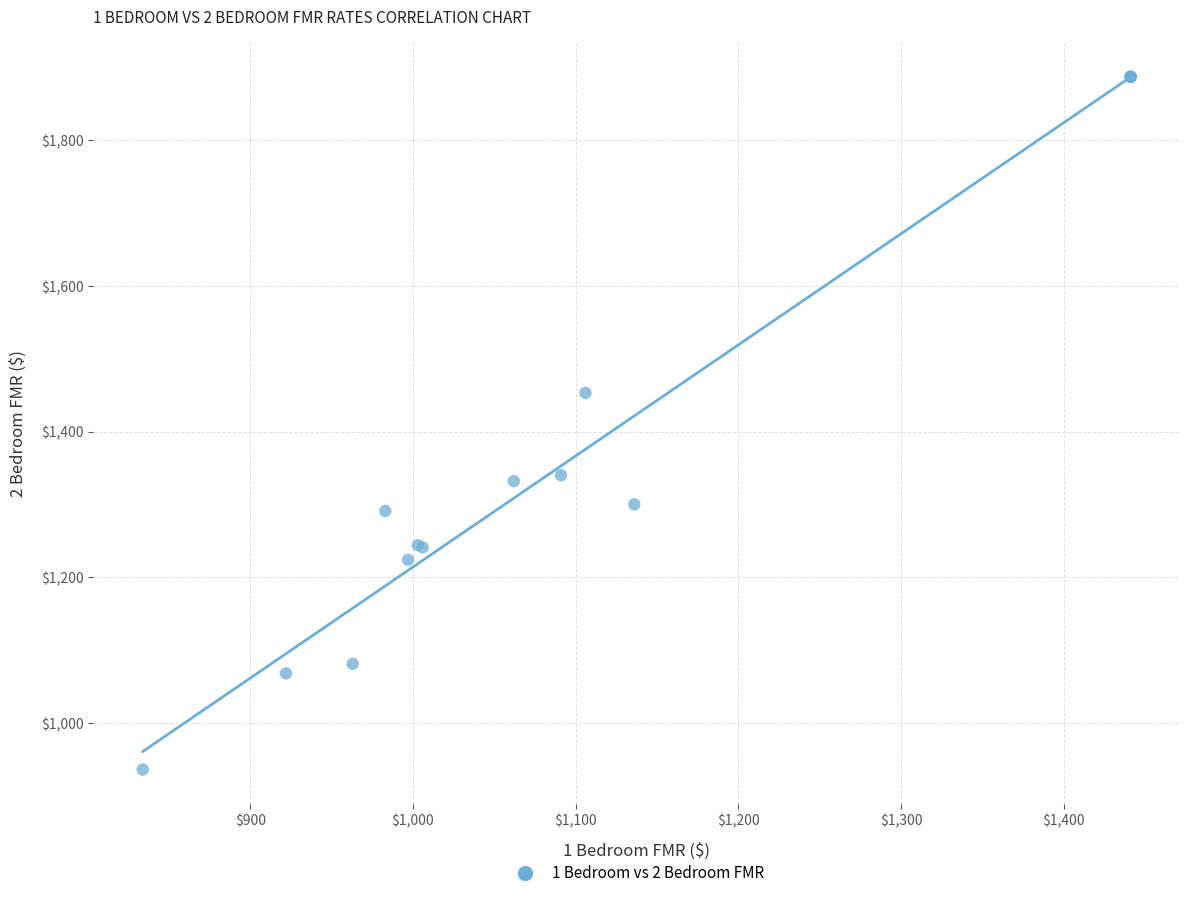

What Y value in the scatter plot is closest to 1411?

1453